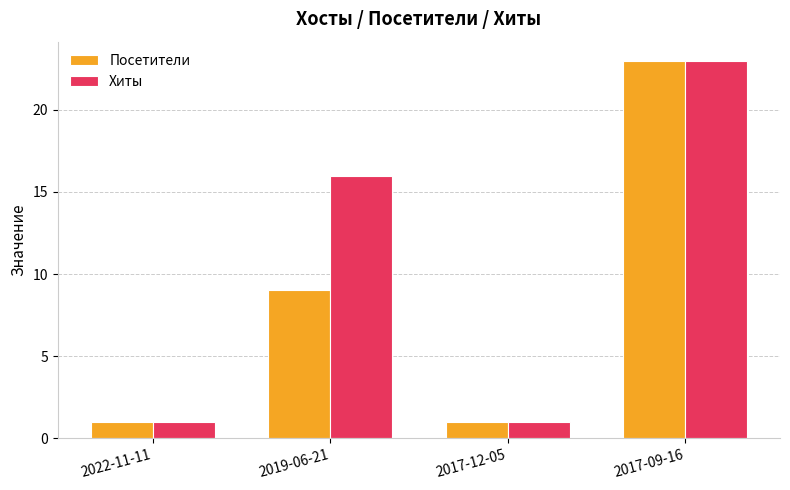

What is the maximum value for Хиты?

23